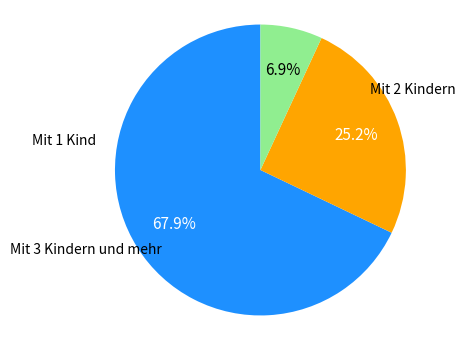

To the nearest percent, what is the average slice percentage?

33%